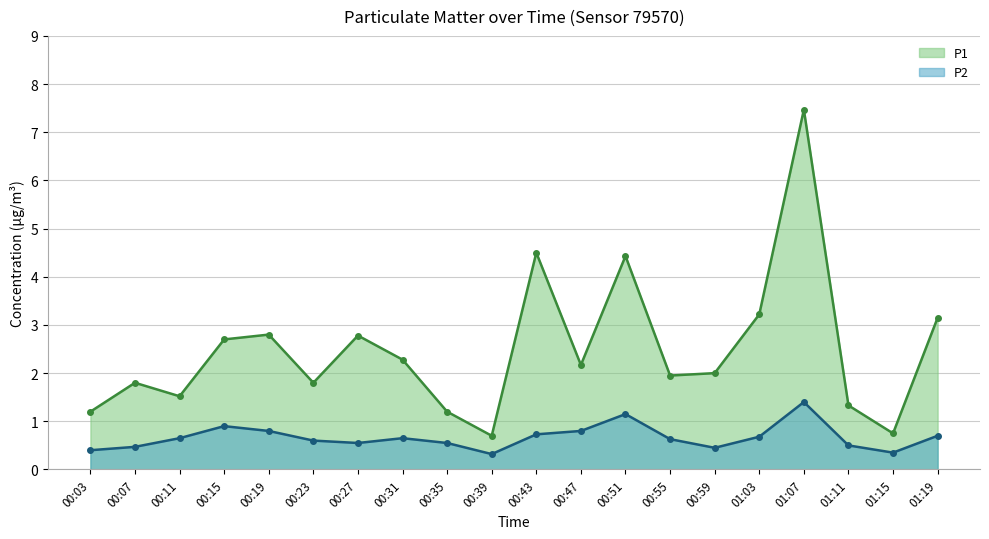

True or false: P1 and P2 intersect in this chart.

False